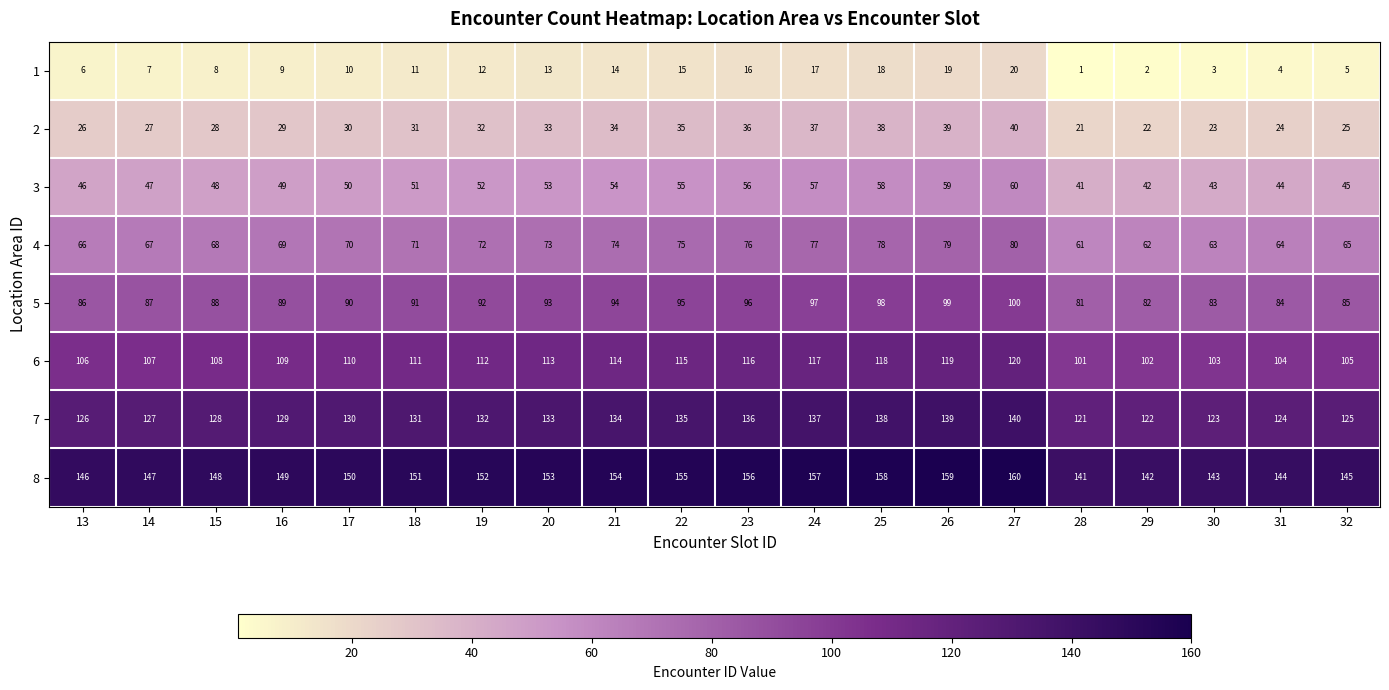

At how many categories does at least one series exceed 87?

20